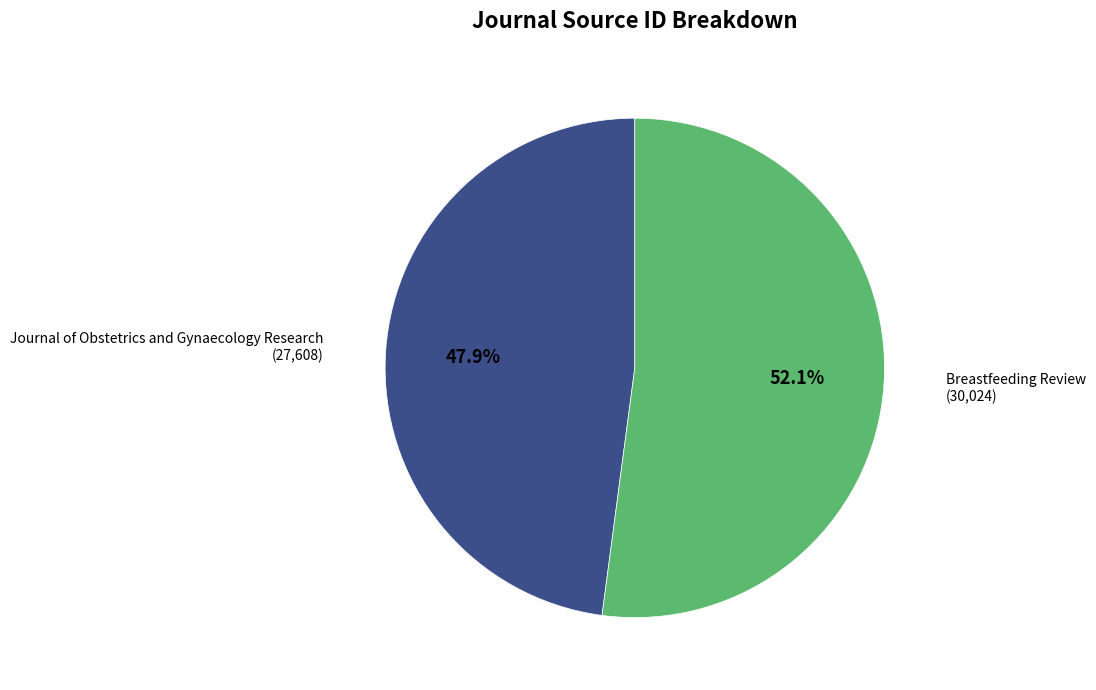

Is there any slice that represents more than half of the pie?

Yes